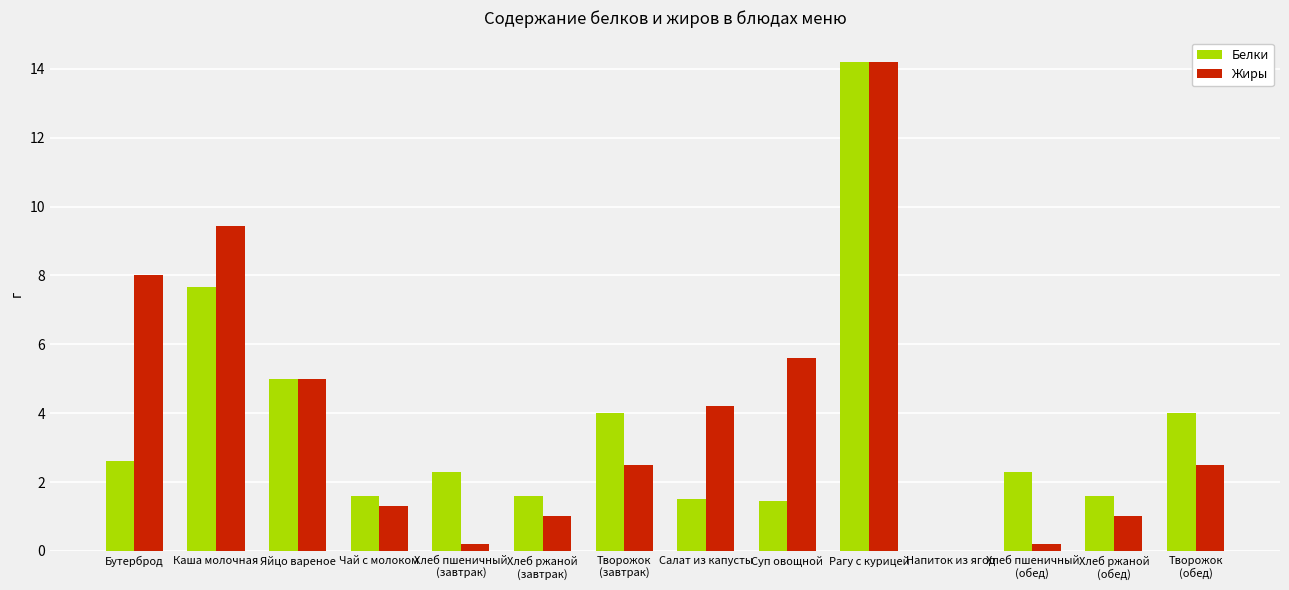

What are all the series names shown in the legend?

Белки, Жиры